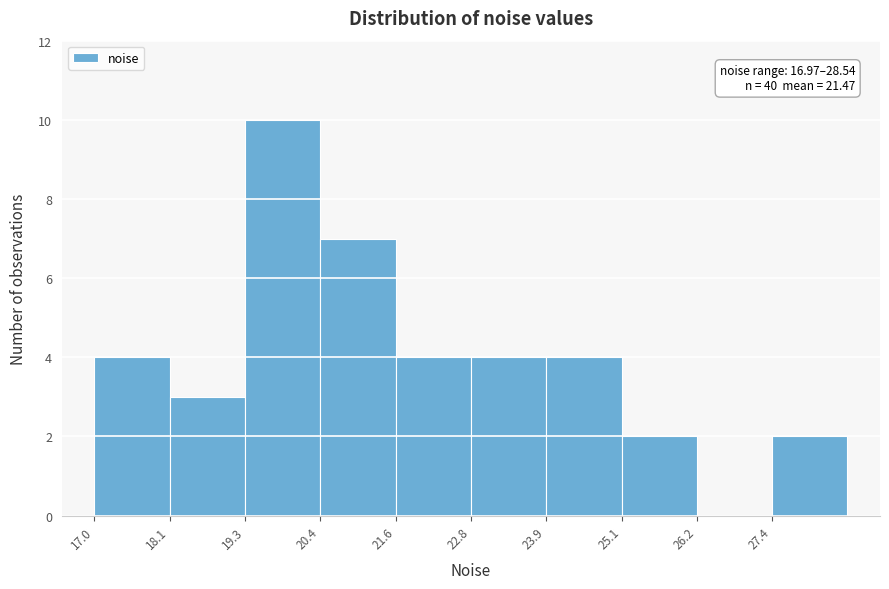

Over which range of the x-axis is the bar tallest?

19.2 to 20.4